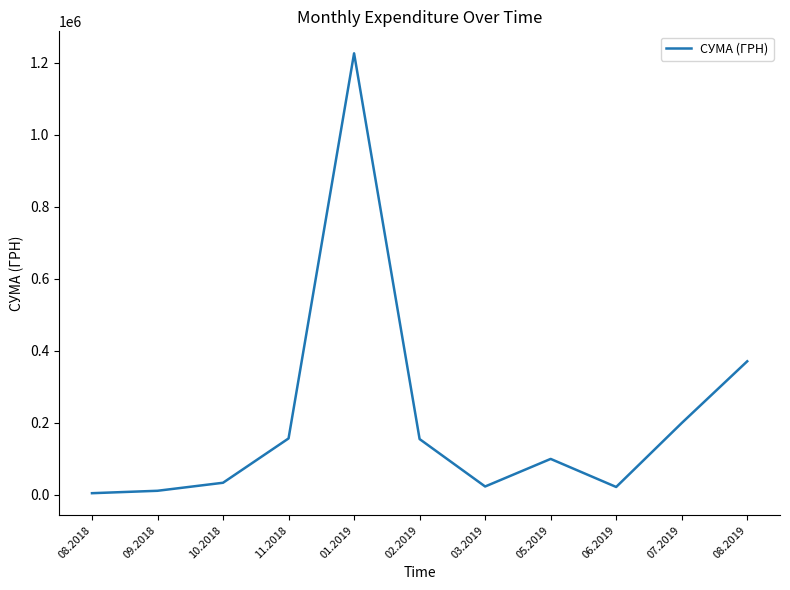

What is the greatest value displayed?

1225529.4